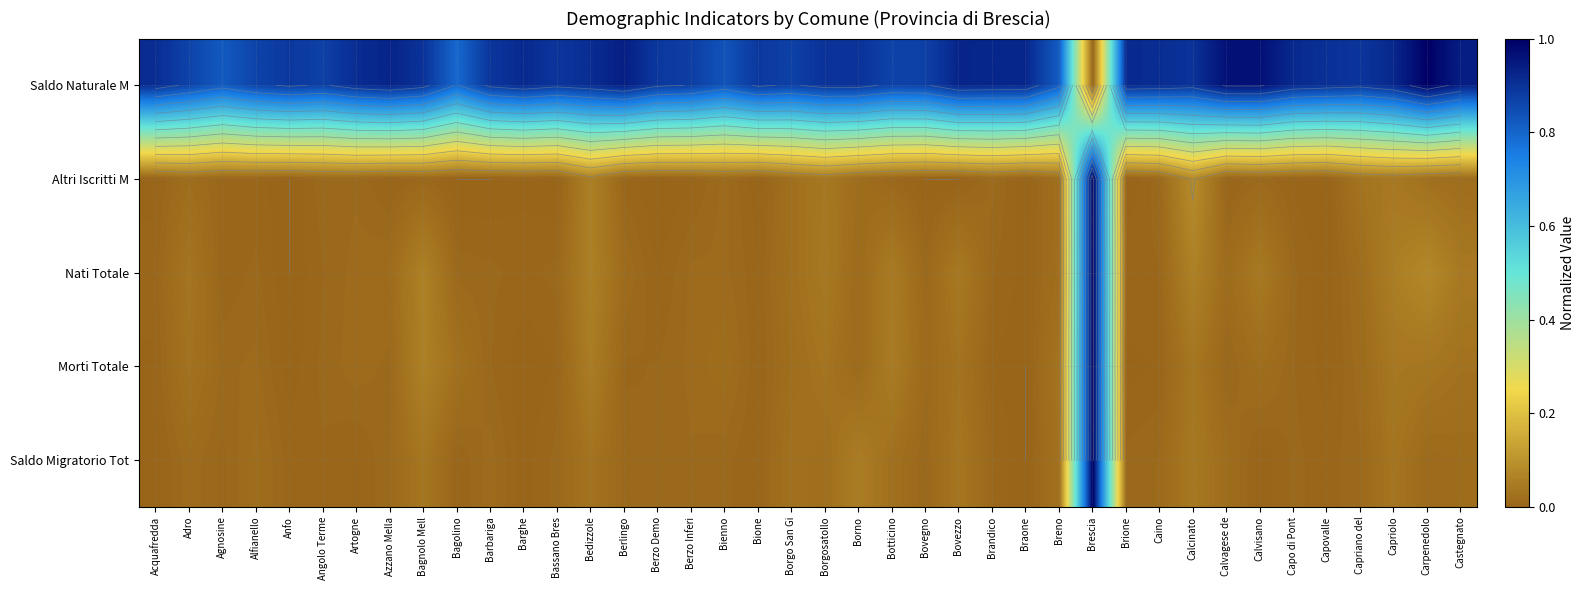

Which series changed the most between Bienno and Brescia?

Saldo Migratorio Tot